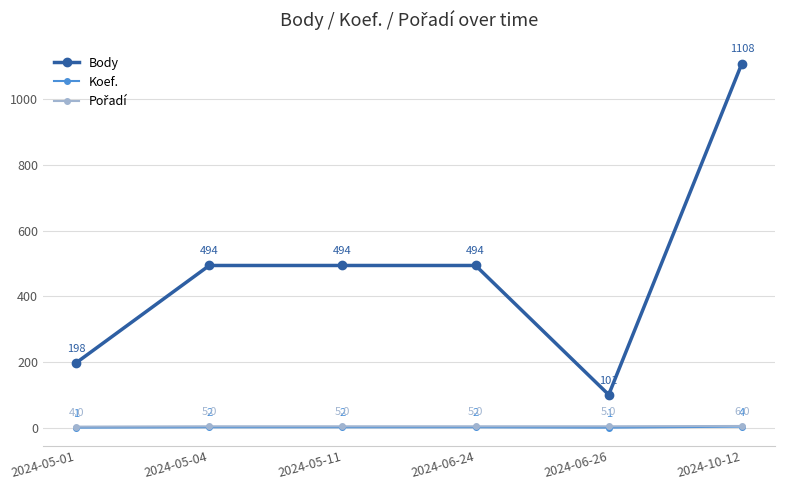

Which series has the largest total across all categories?

Body